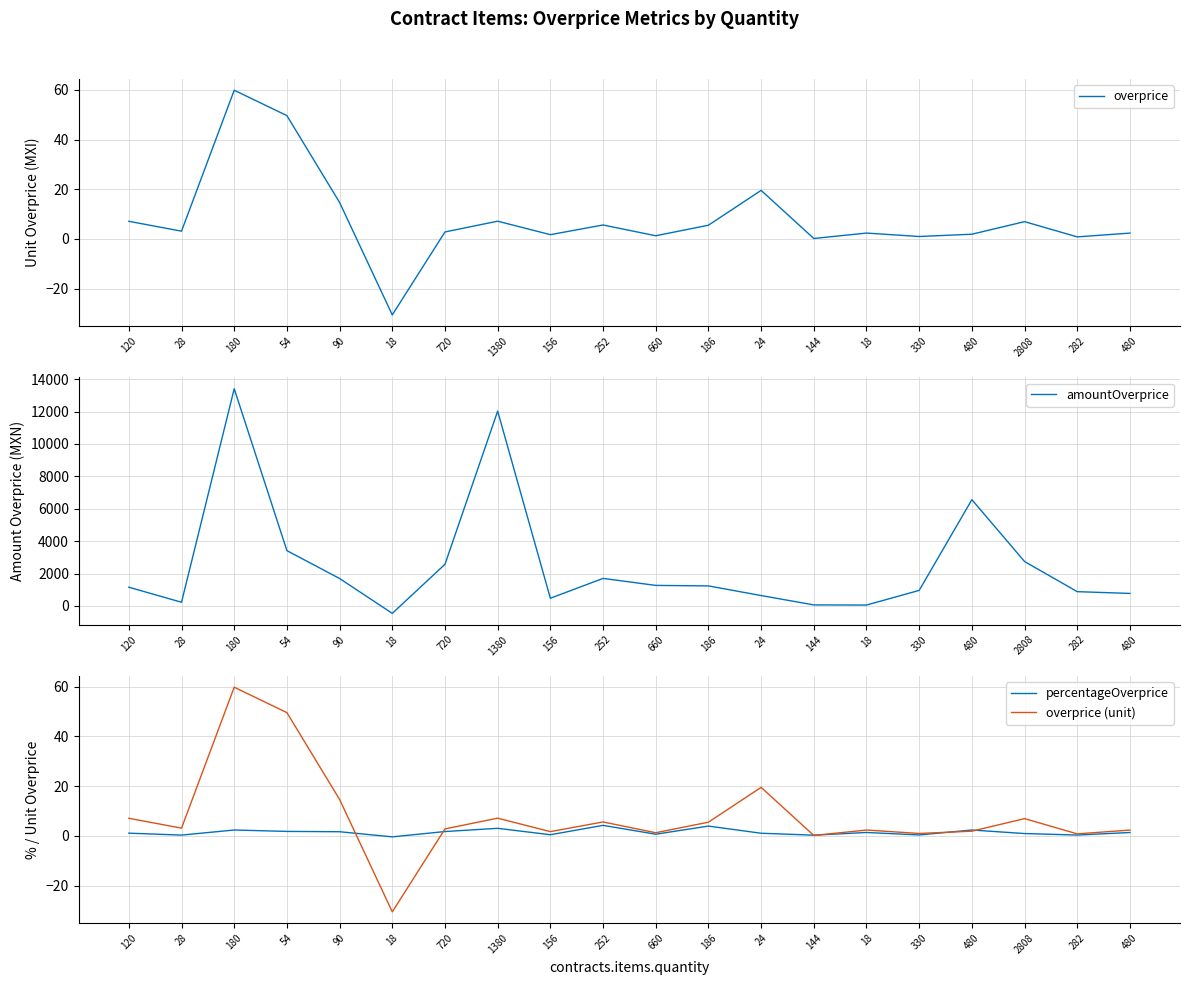

What is the lowest value of the overprice series?

-30.6